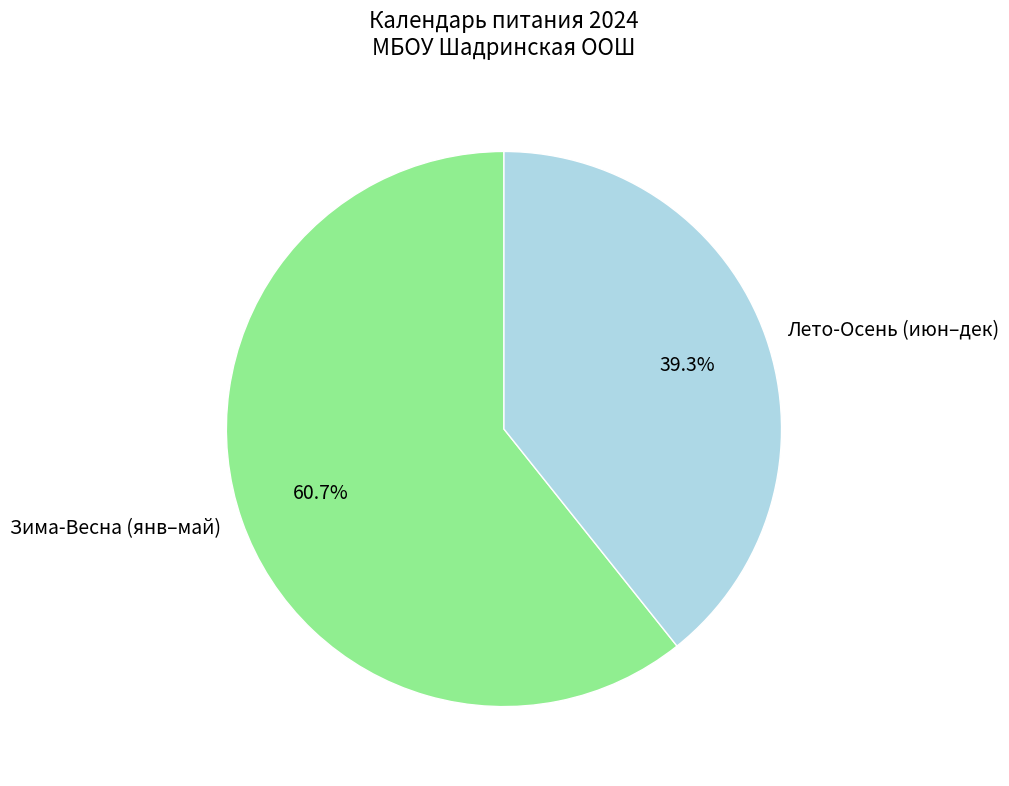

Approximately how many times larger is the value at Лето-Осень (июн–дек) compared to Зима-Весна (янв–май)?

0.6